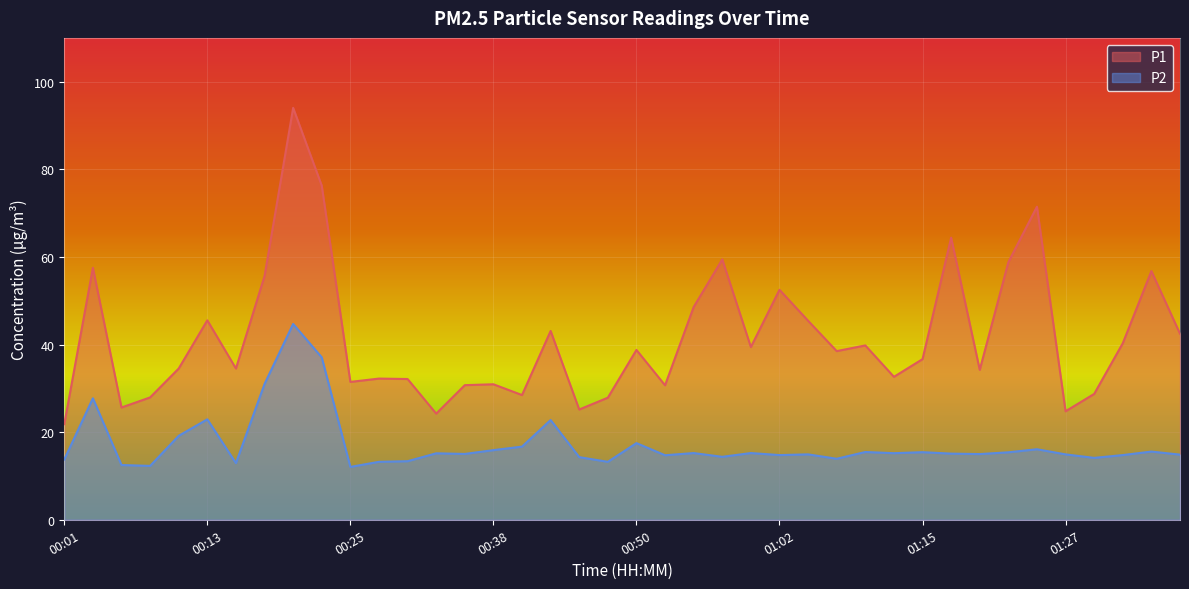

True or false: P1 and P2 cross at least once.

False